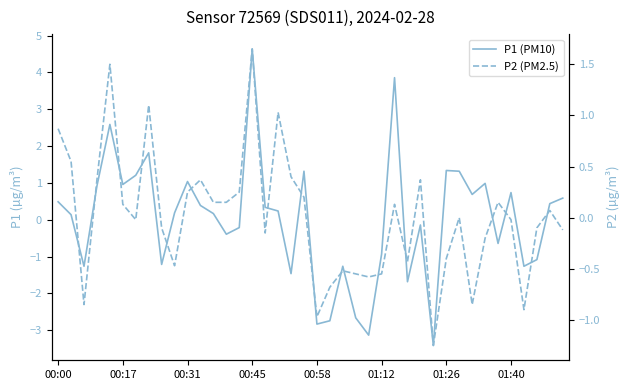

How many negative values does the P1 (PM10) series have?

17